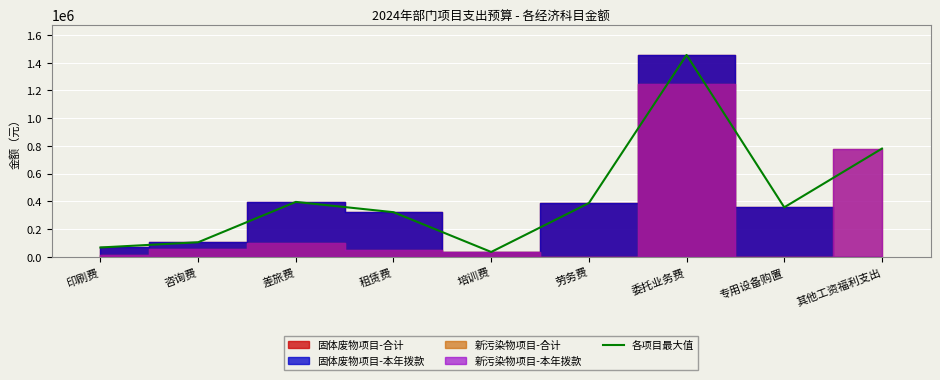

How many points are lower than both their immediate neighbors (excluding endpoints)?

2